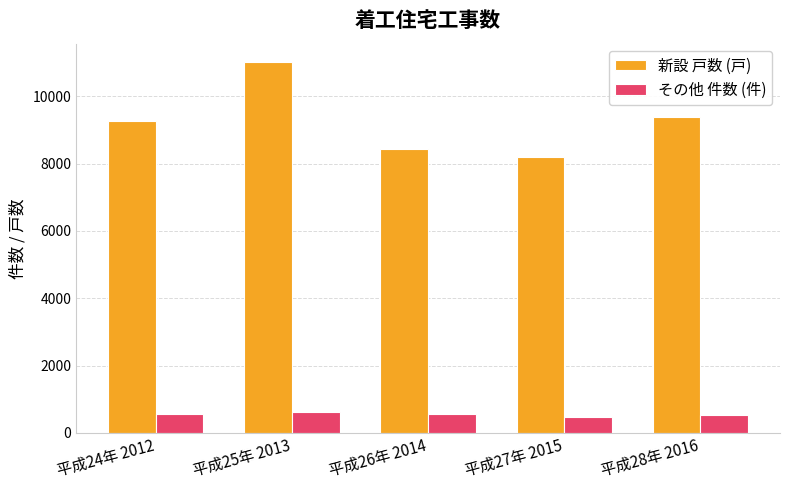

Count the number of categories in the chart.

5